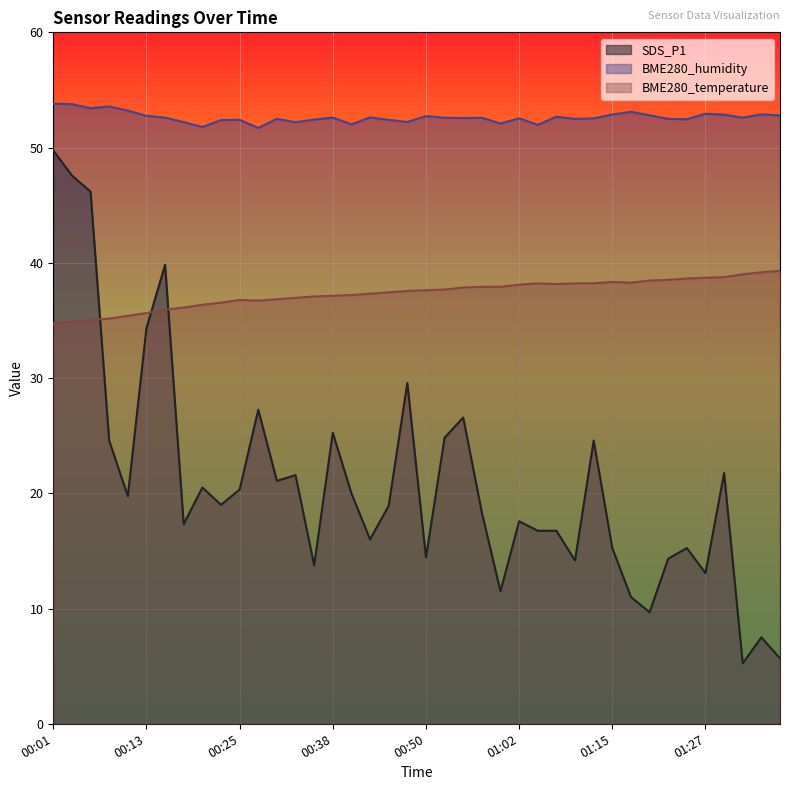

Rank the series by their maximum value, from highest to lowest.

BME280_humidity, SDS_P1, BME280_temperature